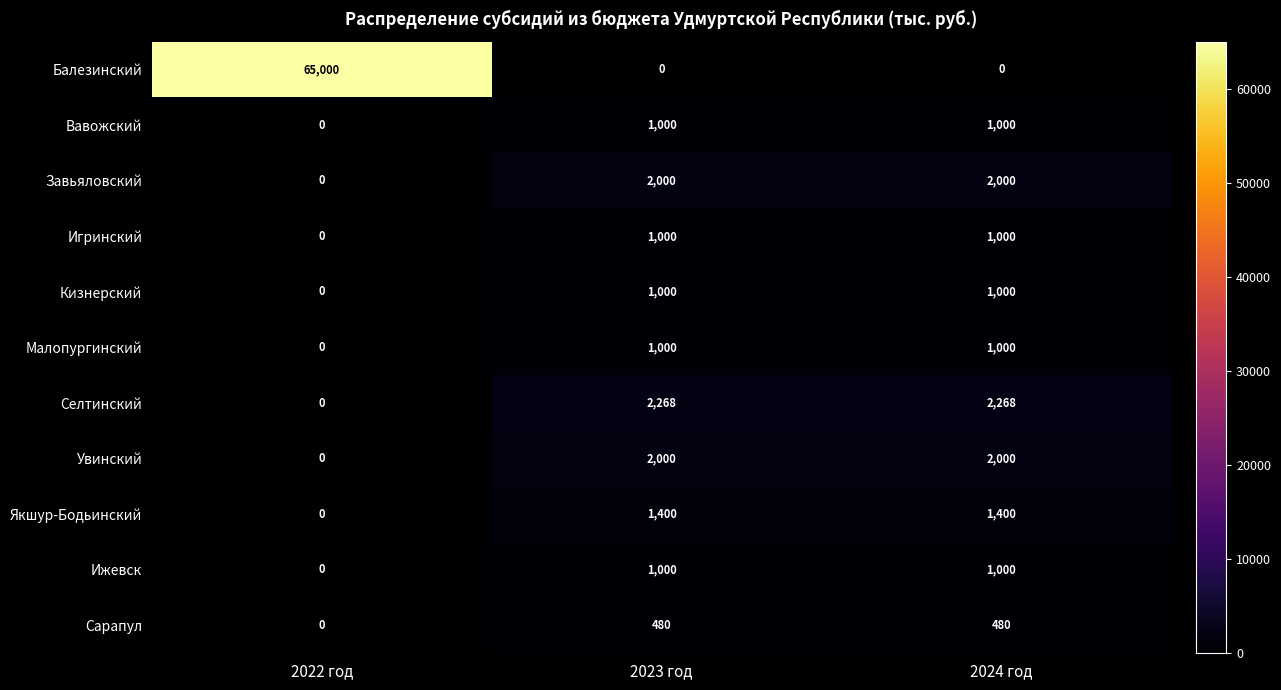

At which category is the sum across all series the highest?

2022 год